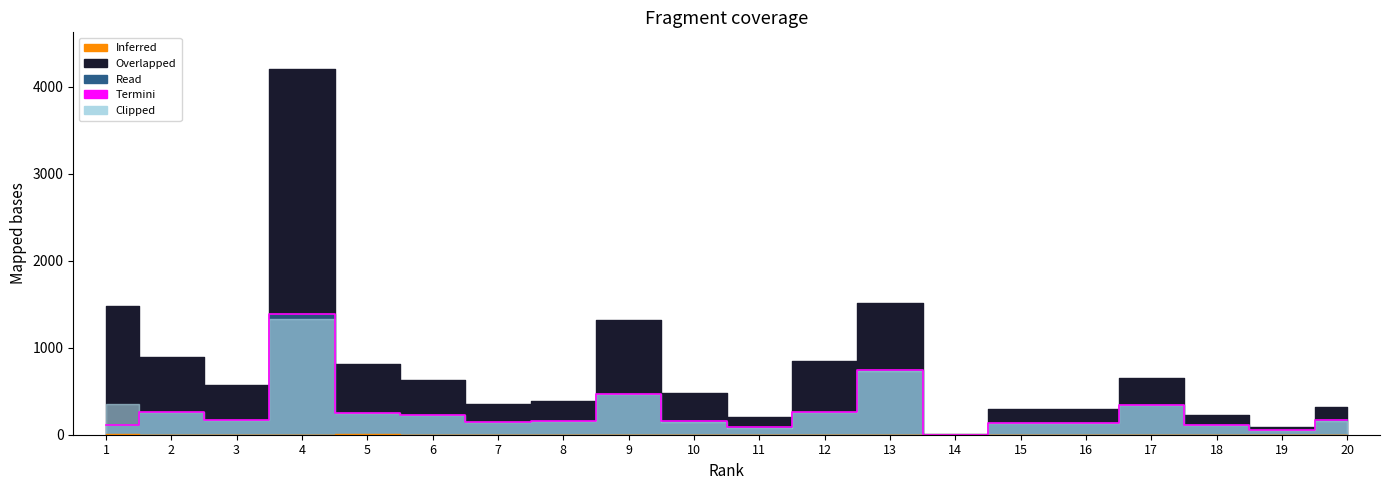

Is it true that the value at 12 is 265?

True